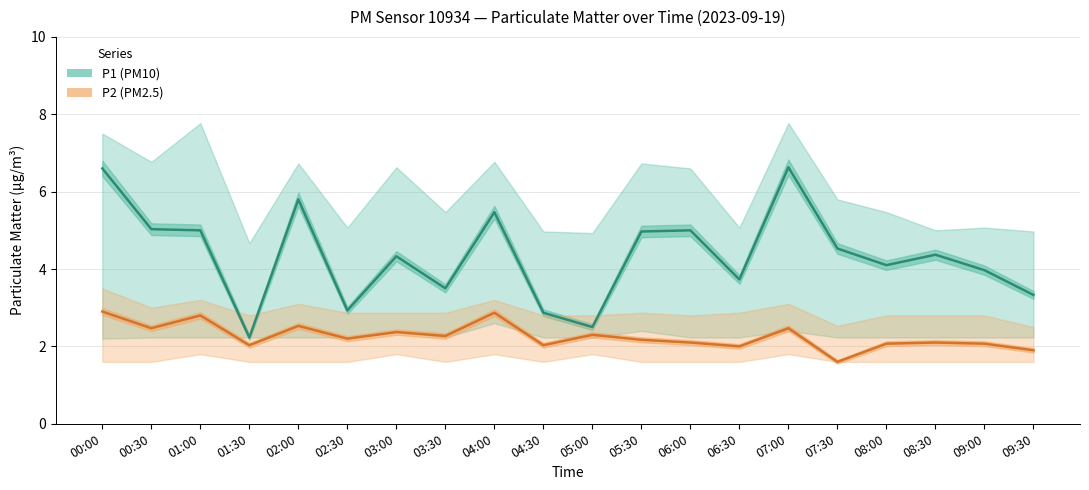

At how many categories does at least one series exceed 6?

2